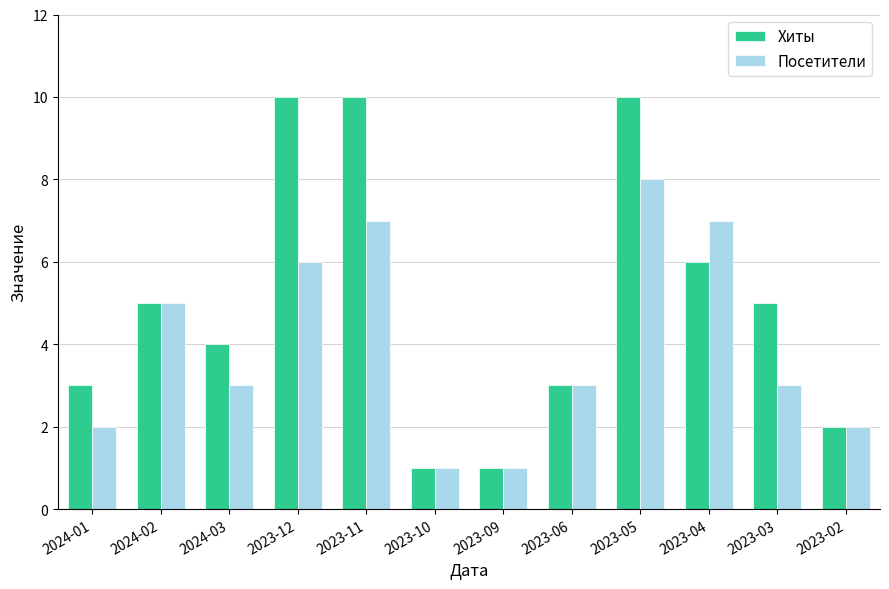

What is the difference between the maximum and second lowest values in the Посетители series?

7